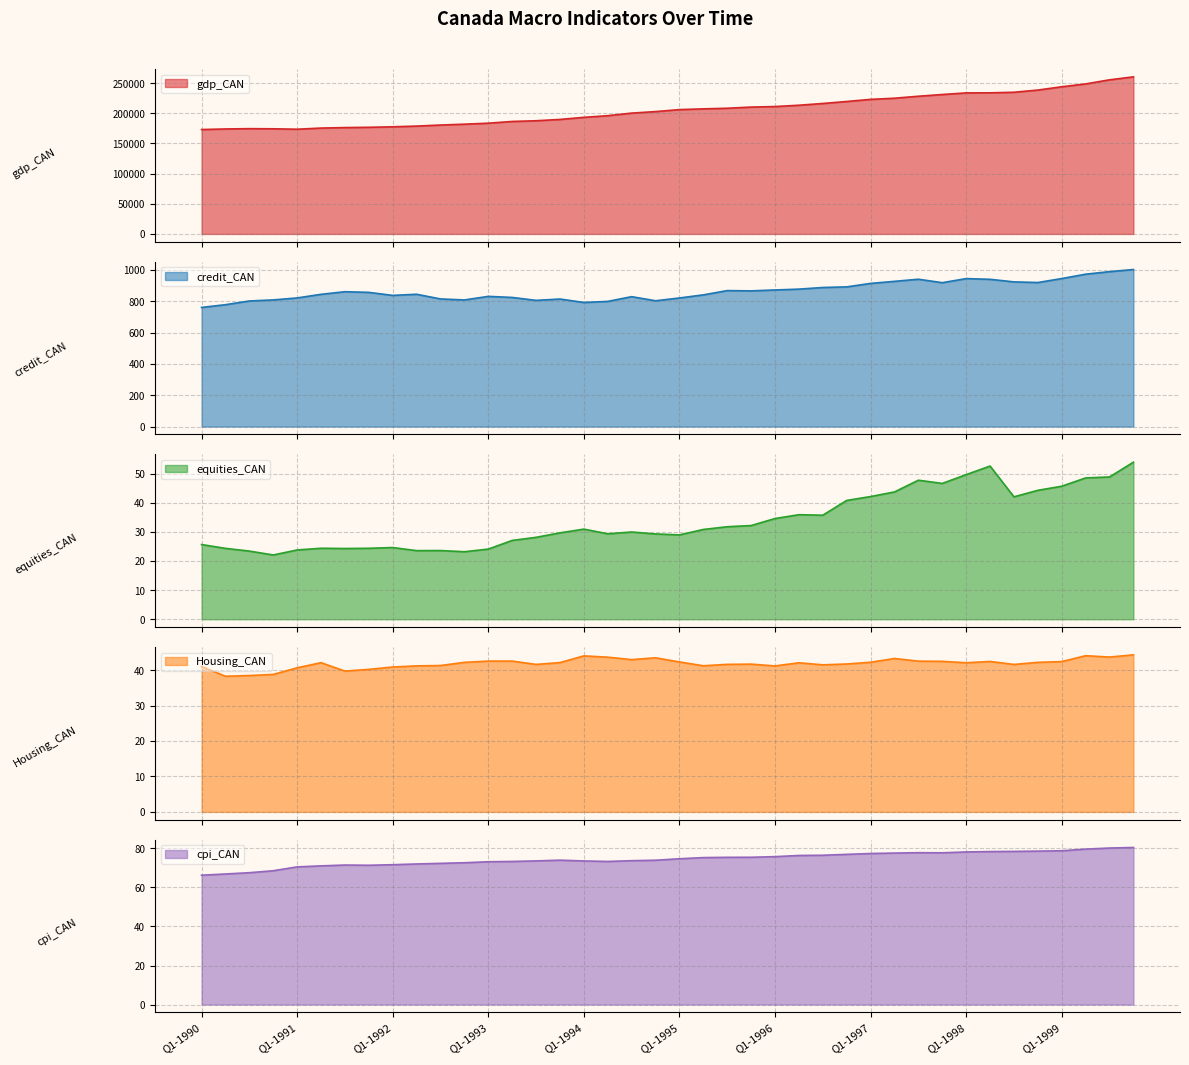

How many distinct data groups are displayed?

5